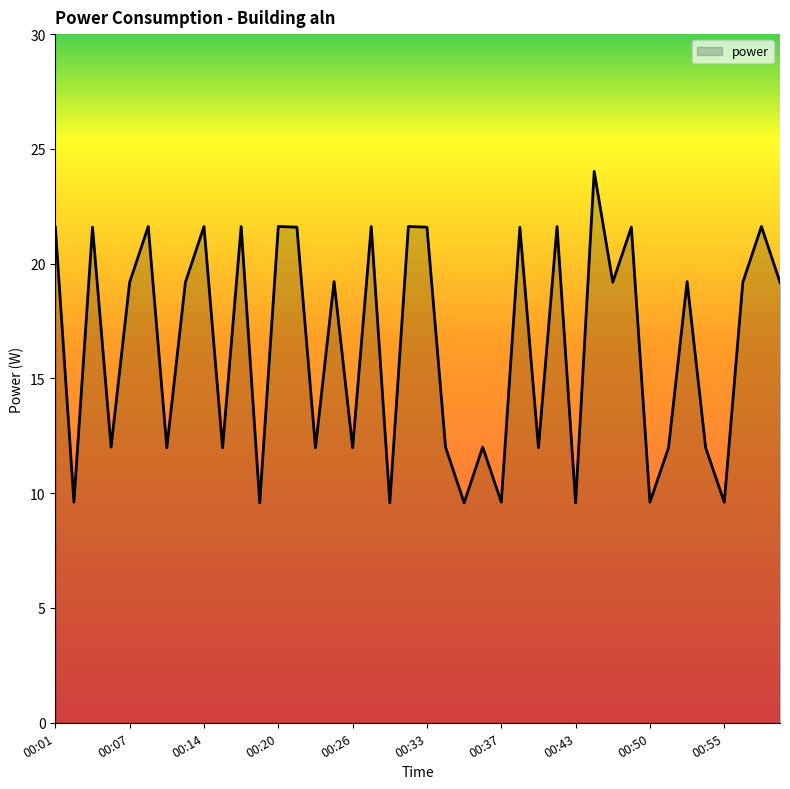

What is the difference between the maximum and minimum values?

14.4